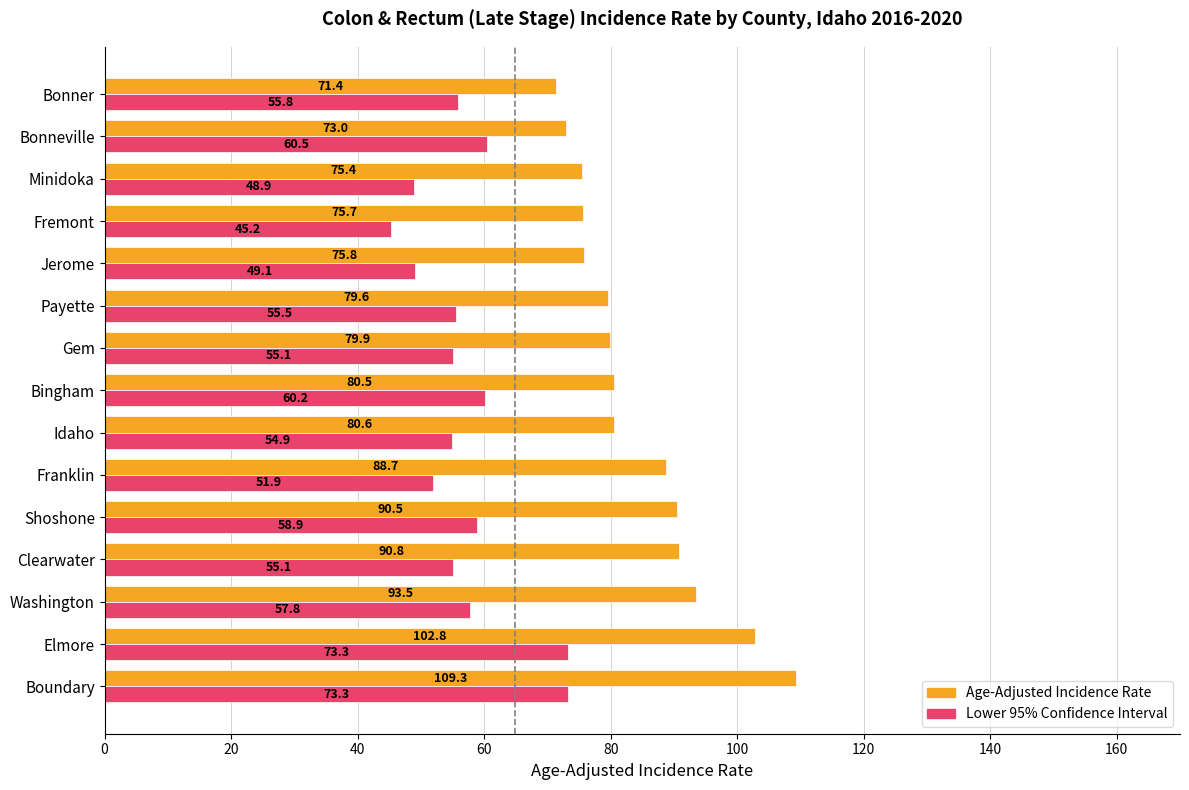

What is the approximate value of Lower 95% Confidence Interval at Franklin?

51.9